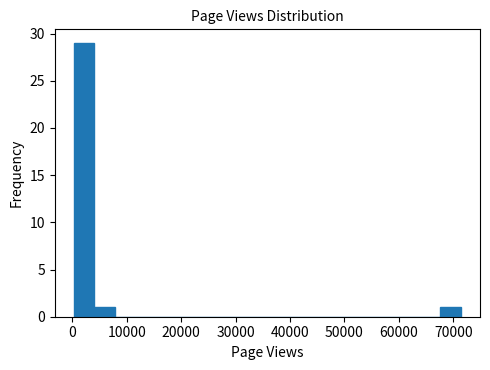

Read against the x-axis, roughly where is the centre of the tallest bar?

2000